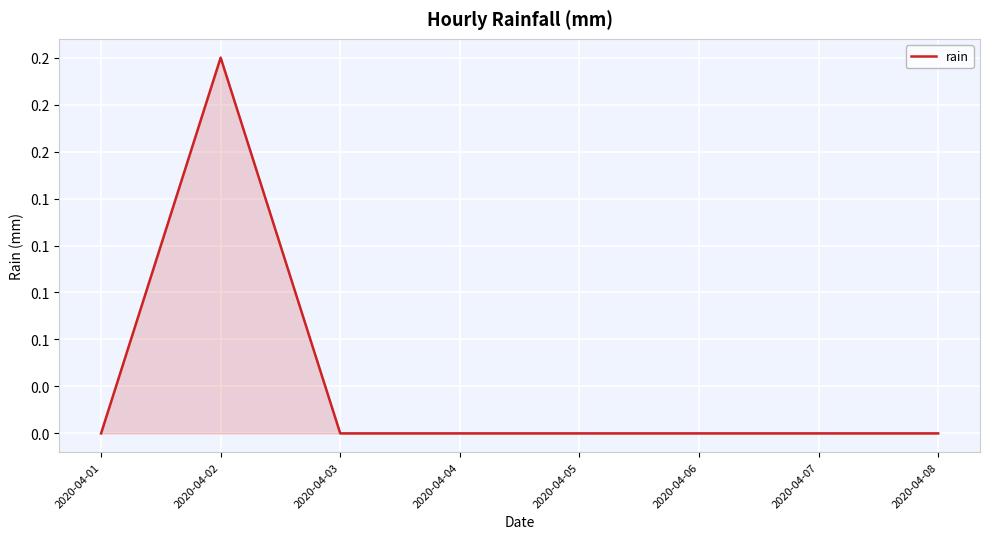

Does the chart display data point markers on the line(s)?

No